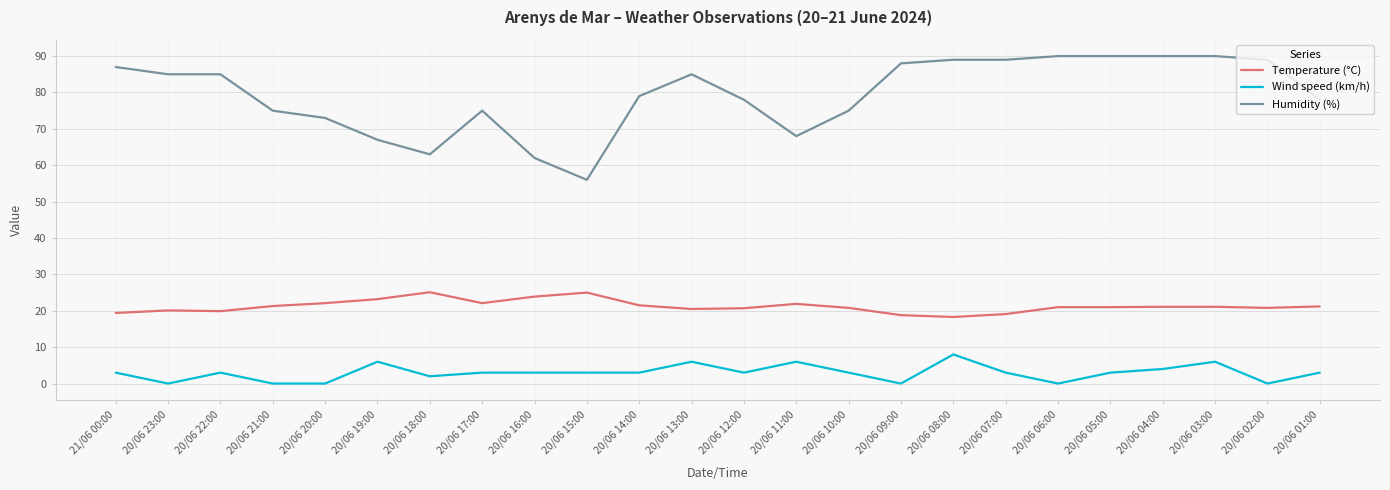

Is the value of Temperature (°C) at 20/06 08:00 greater than the value of Humidity (%) at 20/06 12:00?

No